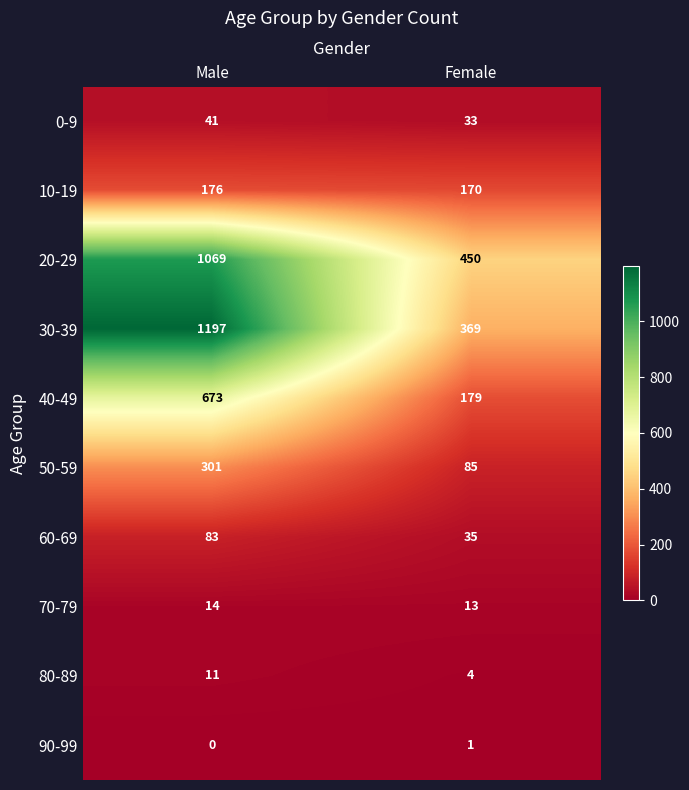

What is the maximum value for 10-19?

176